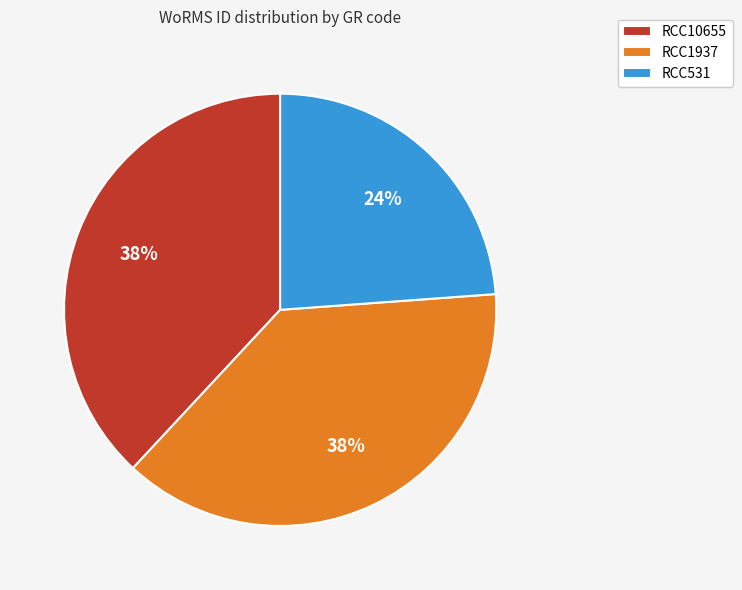

Combined, do RCC10655 and RCC1937 account for over 50%?

Yes